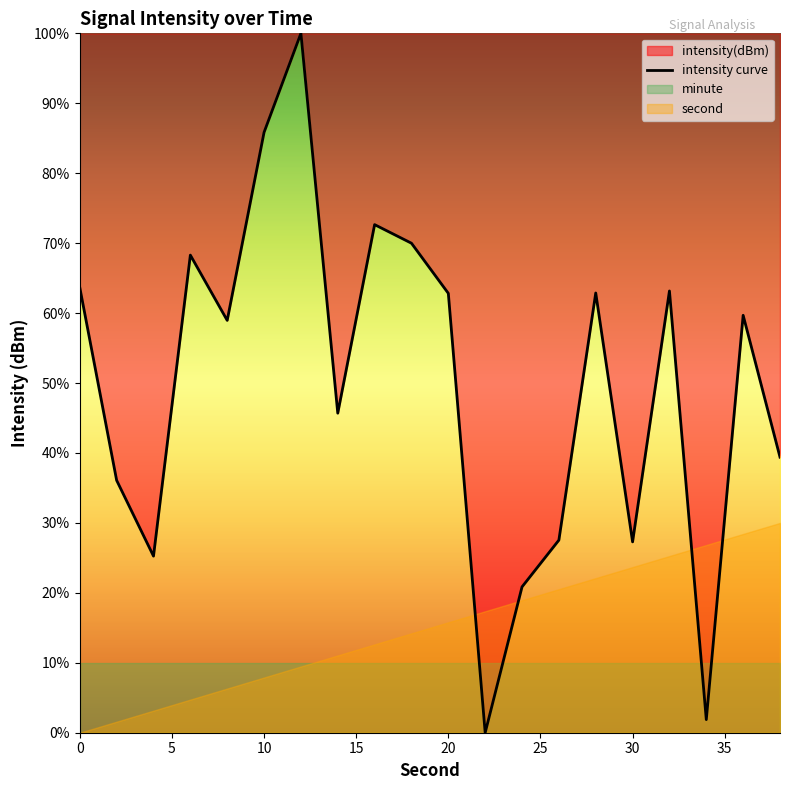

How many lines are shown in the chart?

1